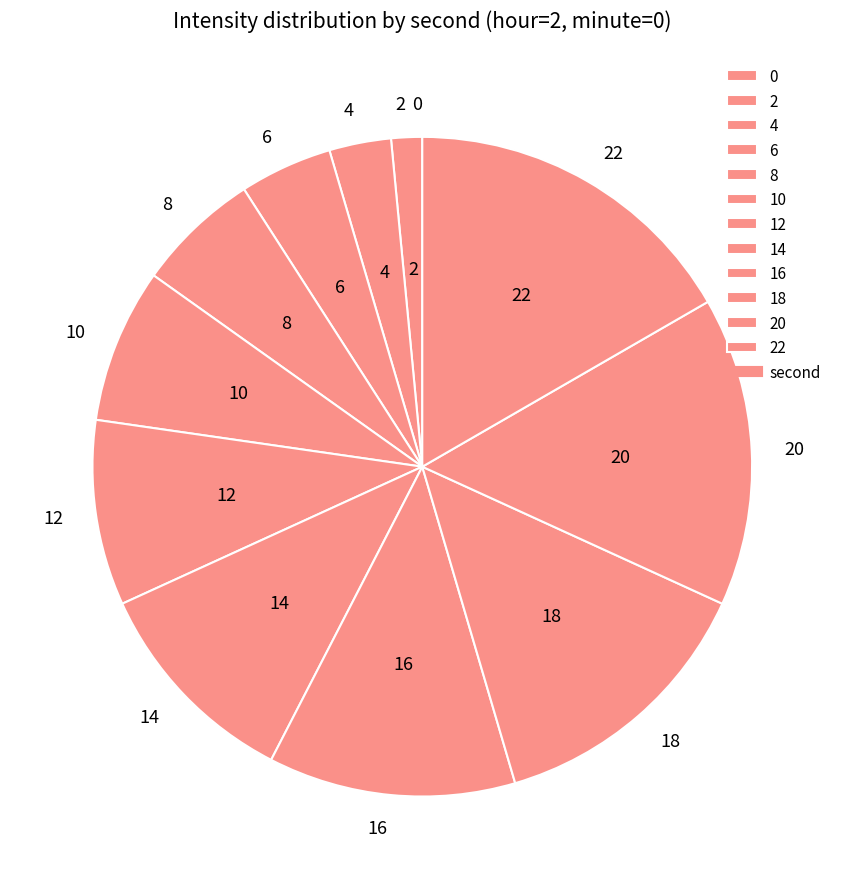

True or false: 14 accounts for 1% of the total.

False